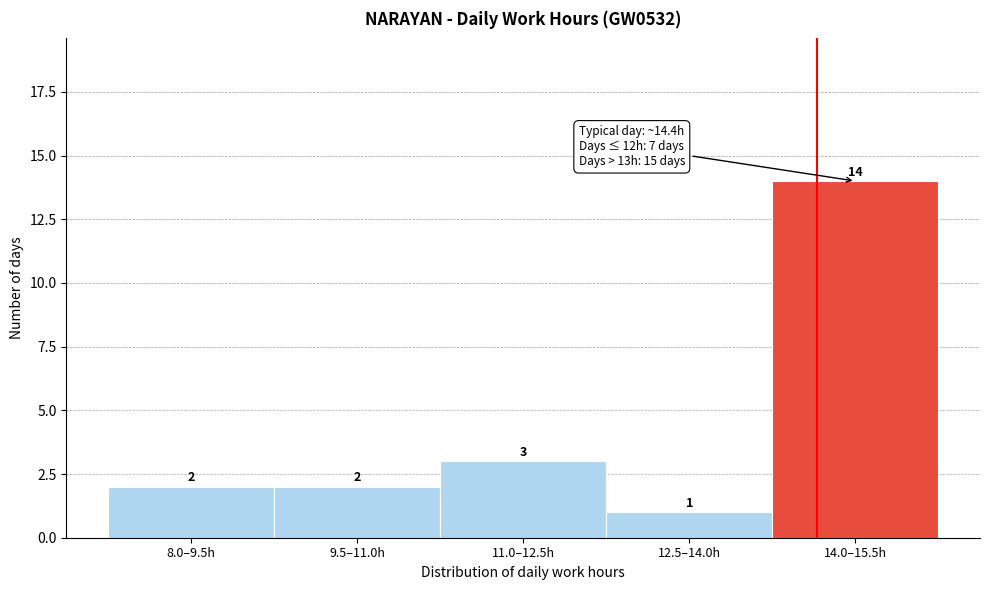

Reading left to right, transcribe all the data shown in this chart.

2	2	3	1	14